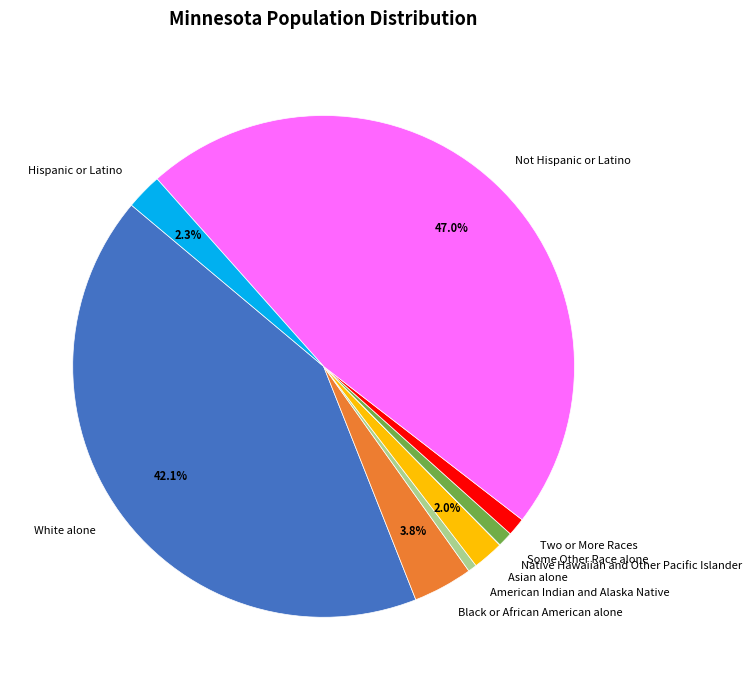

True or false: Black or African American alone accounts for 4% of the total.

True